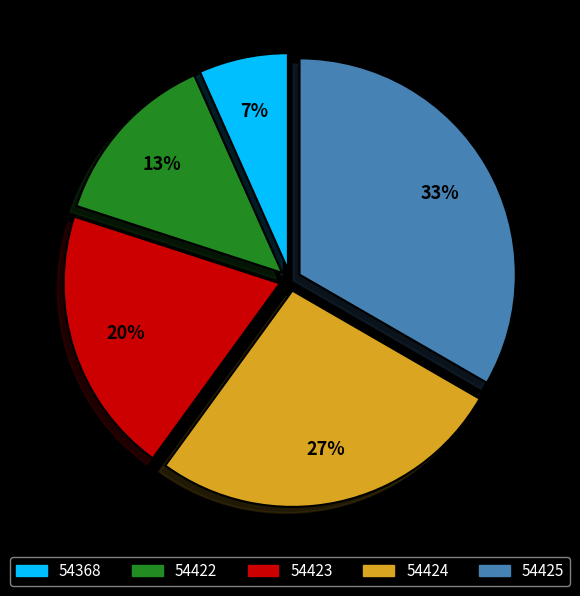

Rank the categories by value from highest to lowest.

54425, 54424, 54423, 54422, 54368